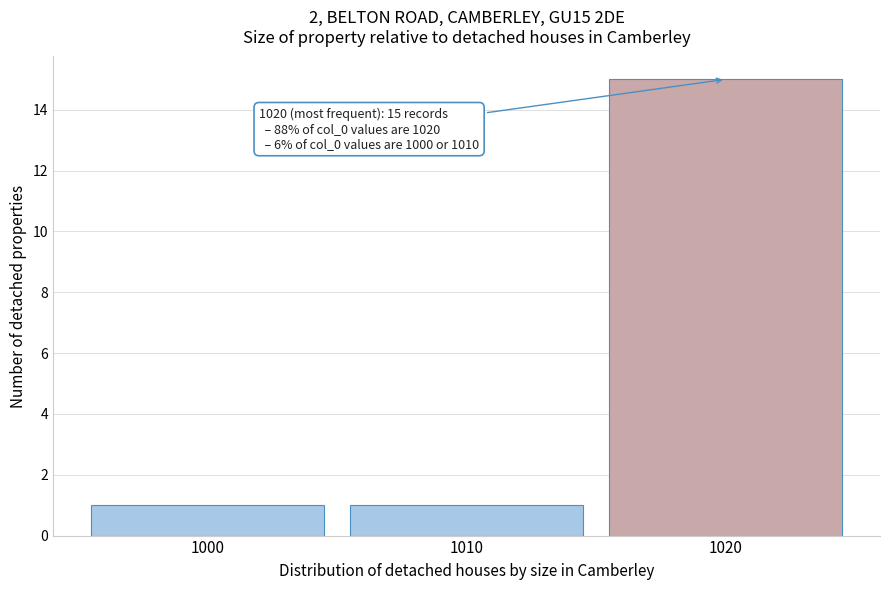

Over which range of the x-axis is the bar tallest?

1015 to 1025